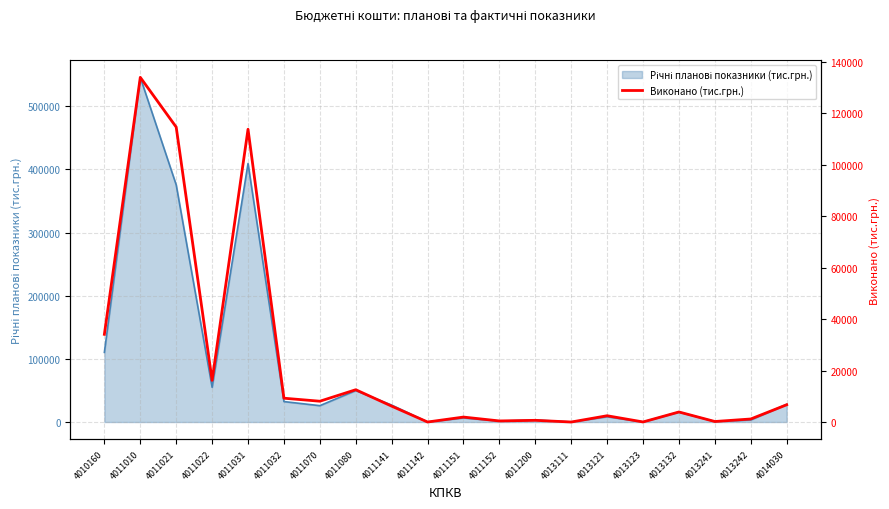

Is it true that the value at 4014030 is 3875.6?

False